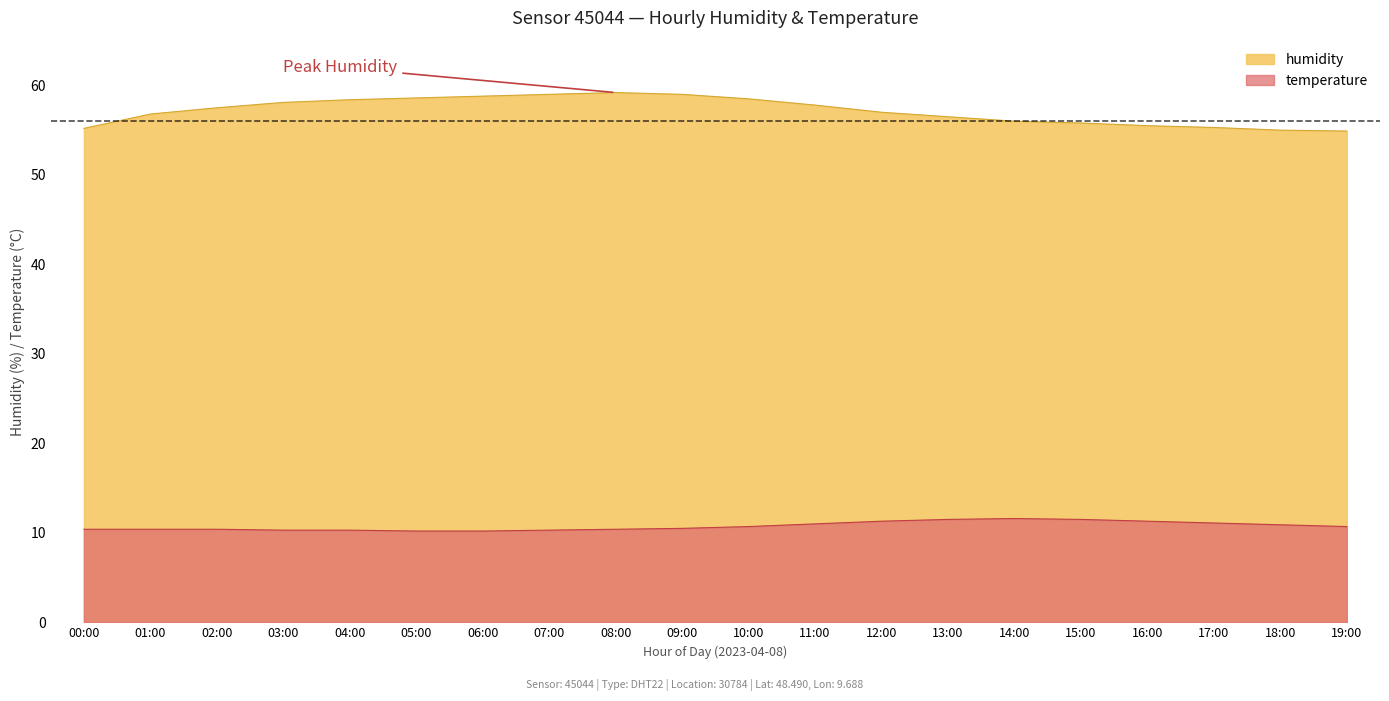

Reading left to right, list all the values displayed in this chart.

humidity: 55.2	56.8	57.5	58.1	58.4	58.6	58.8	59.0	59.2	59.0	58.5	57.8	57.0	56.5	56.0	55.8	55.5	55.3	55.0	54.9
temperature: 10.4	10.4	10.4	10.3	10.3	10.2	10.2	10.3	10.4	10.5	10.7	11.0	11.3	11.5	11.6	11.5	11.3	11.1	10.9	10.7